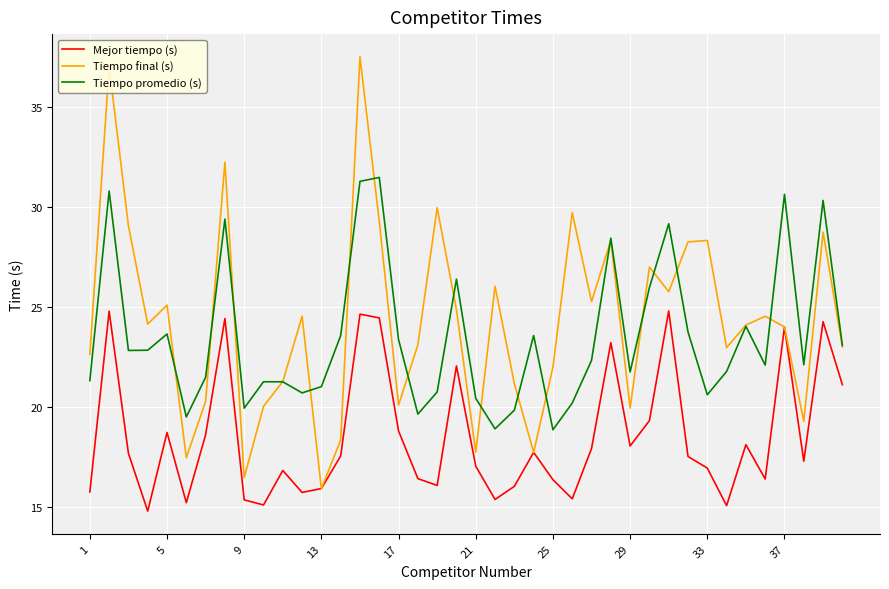

What is the sum of all Tiempo promedio (s) values?

940.1